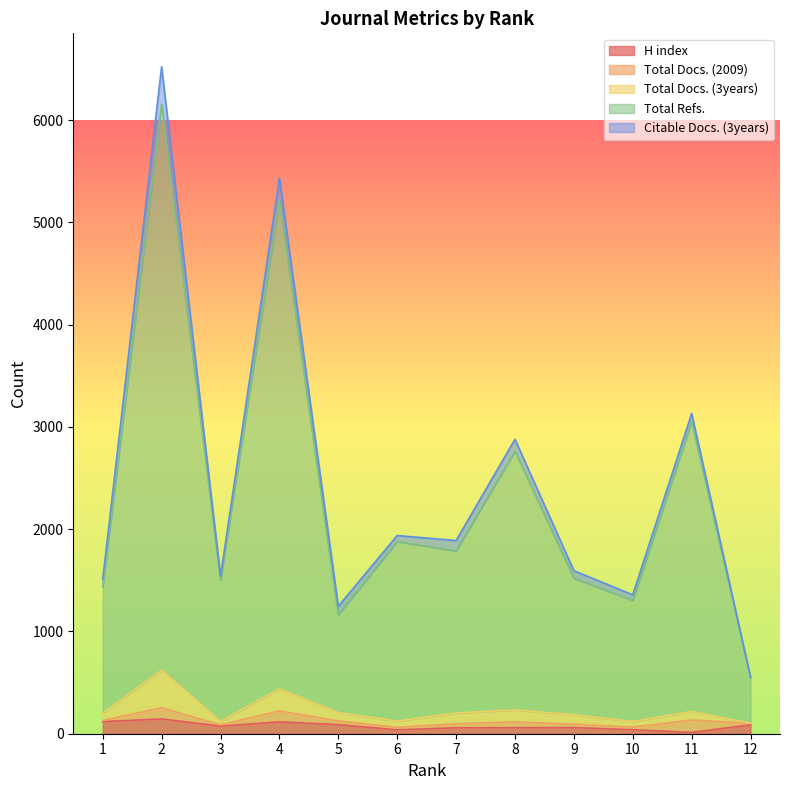

What is the highest value of the H index series?

145